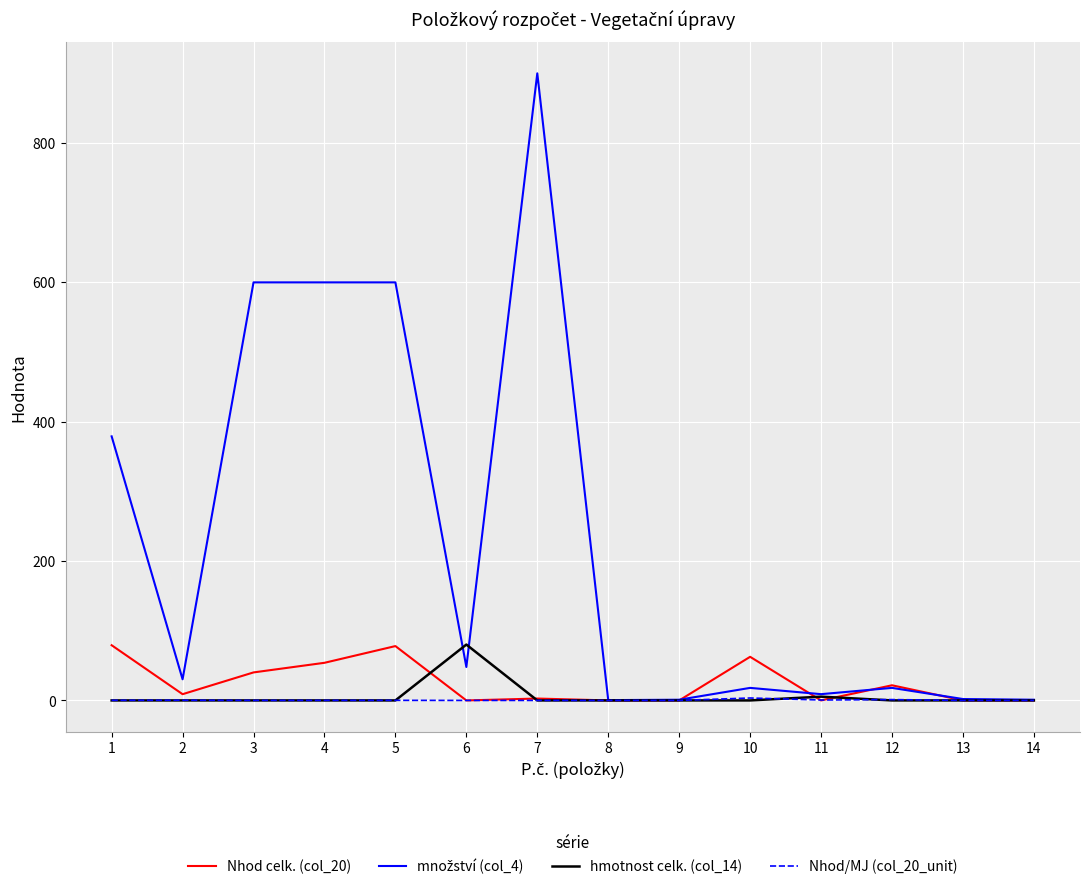

Is the value of hmotnost celk. (col_14) at 7 greater than the value of Nhod celk. (col_20) at 10?

No